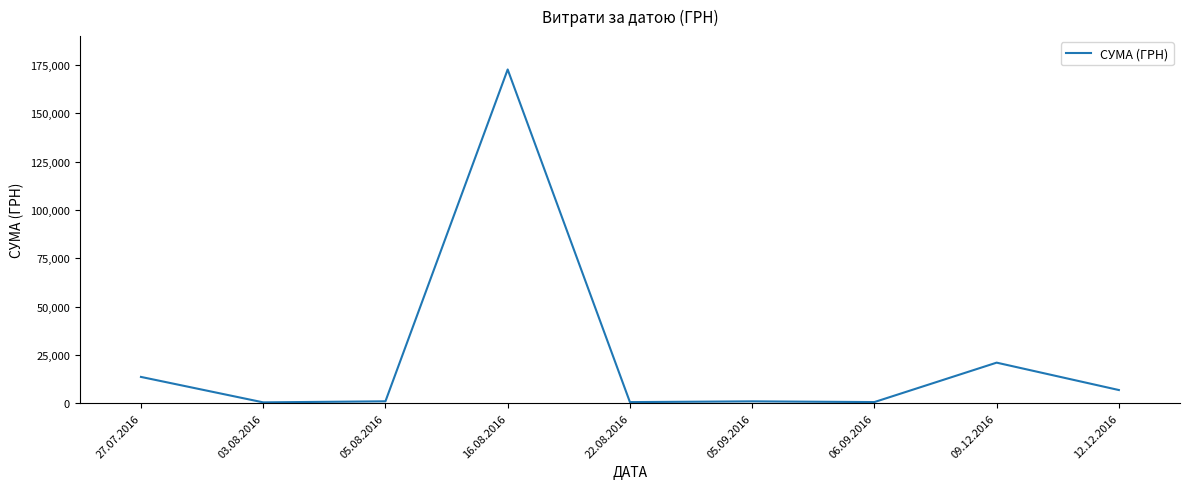

What is the greatest value displayed?

172695.9